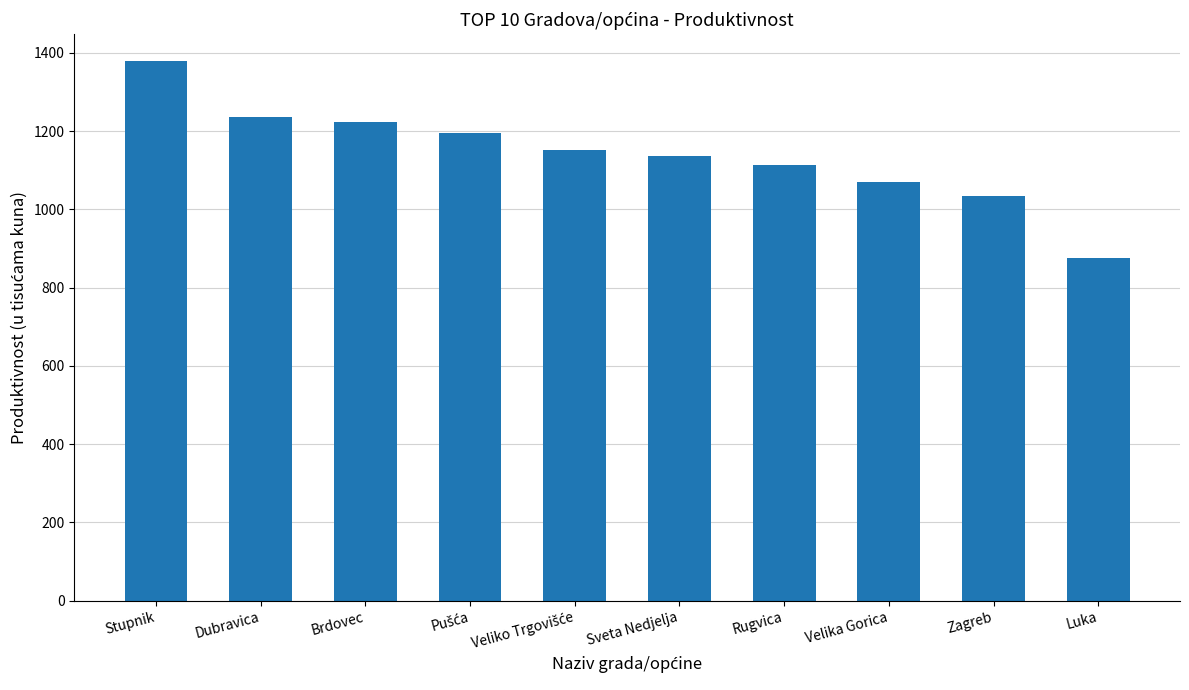

What is the change in value from Dubravica to Sveta Nedjelja?

-99.8